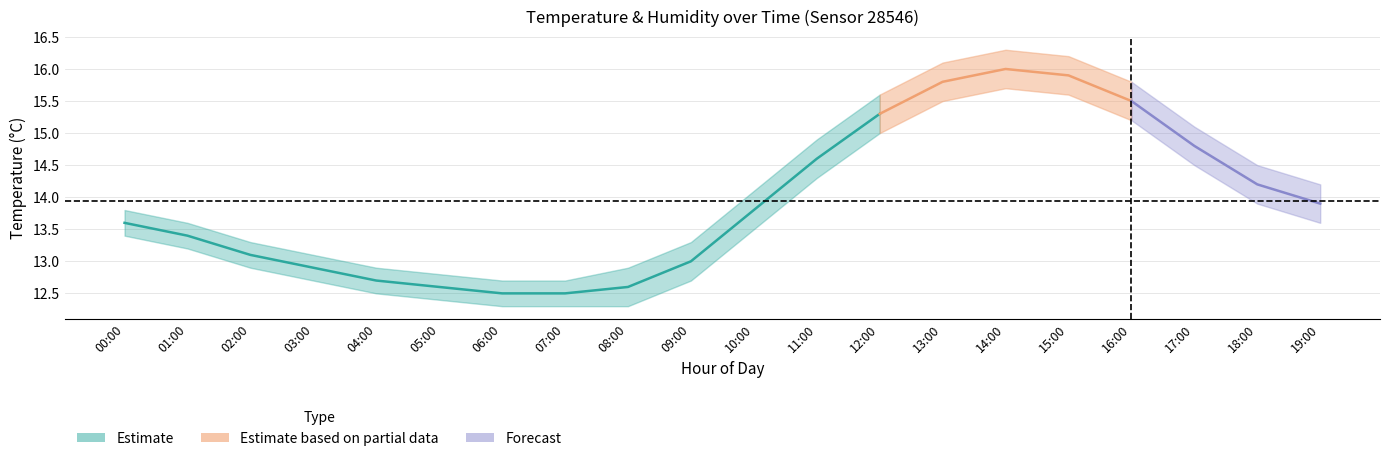

True or false: humidity_upper and temperature_upper intersect in this chart.

False